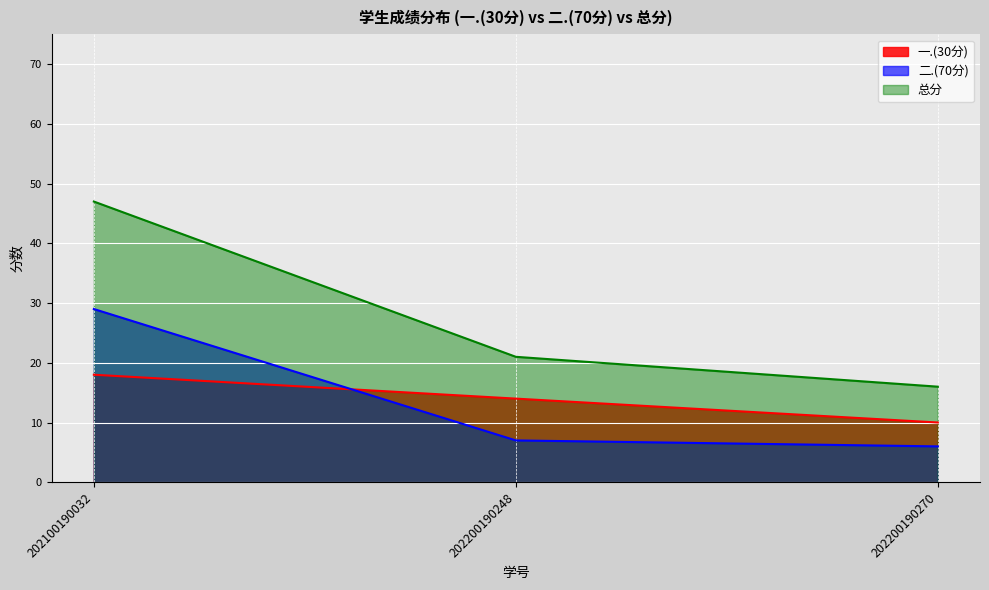

What is the difference between the maximum and minimum values in the 一.(30分) series?

8